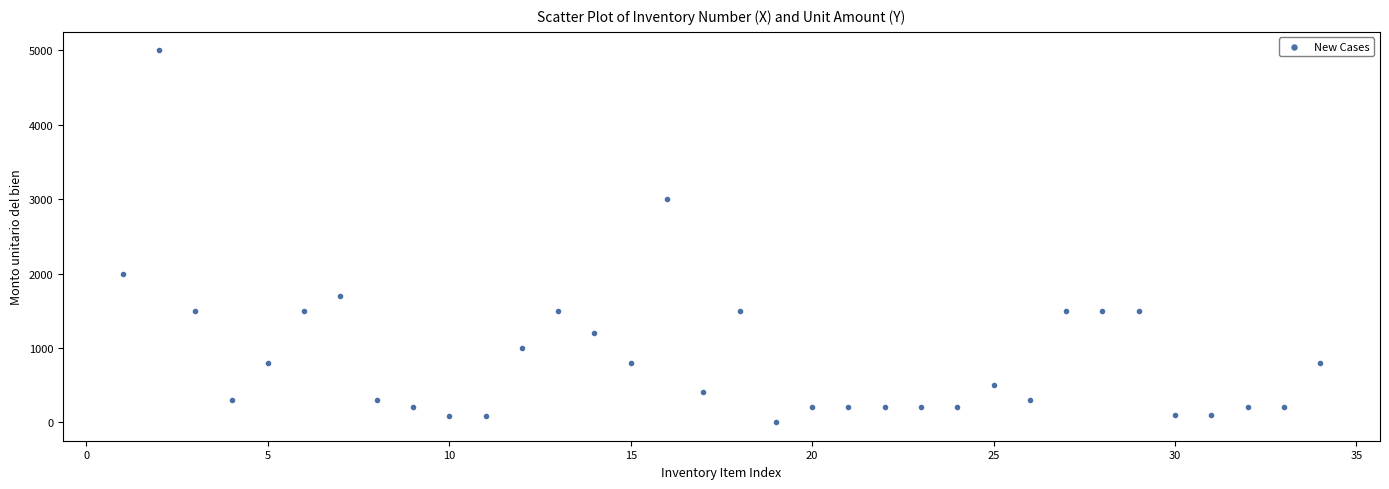

What is the range of X values (max minus min)?

33